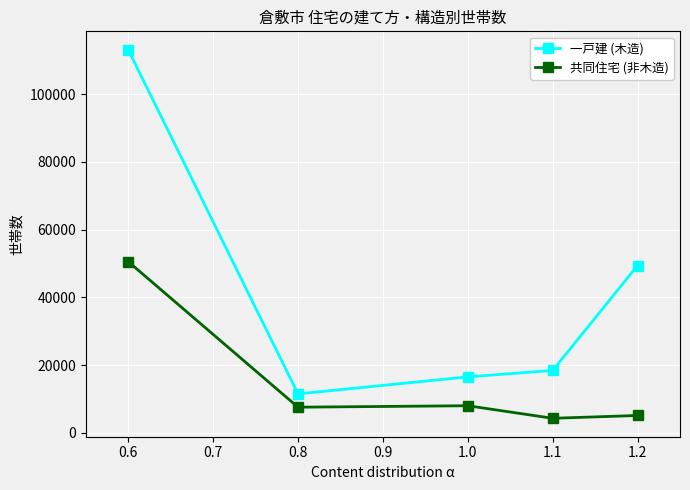

What is the total value across all series at 1.0?

24540